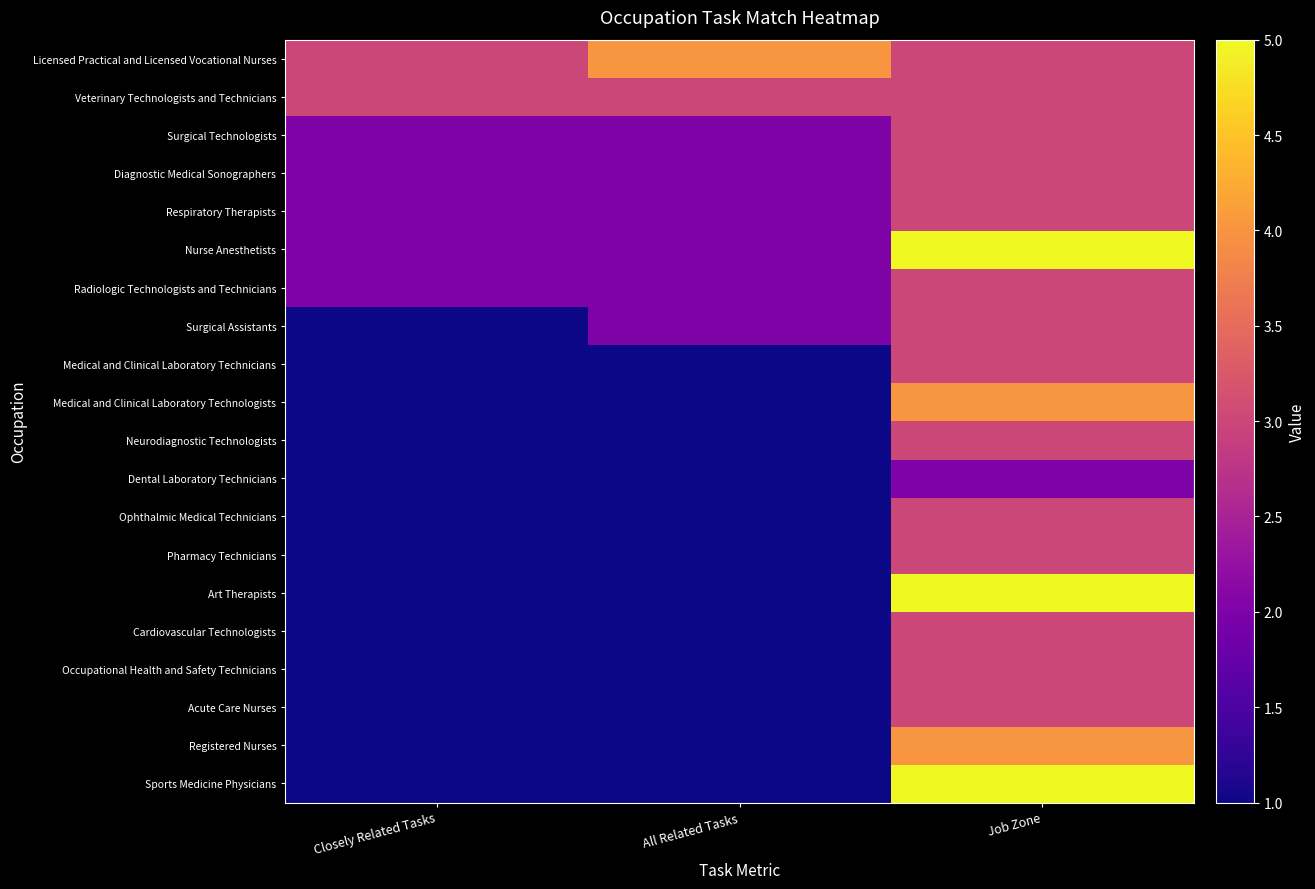

How many categories are shown in the chart?

3